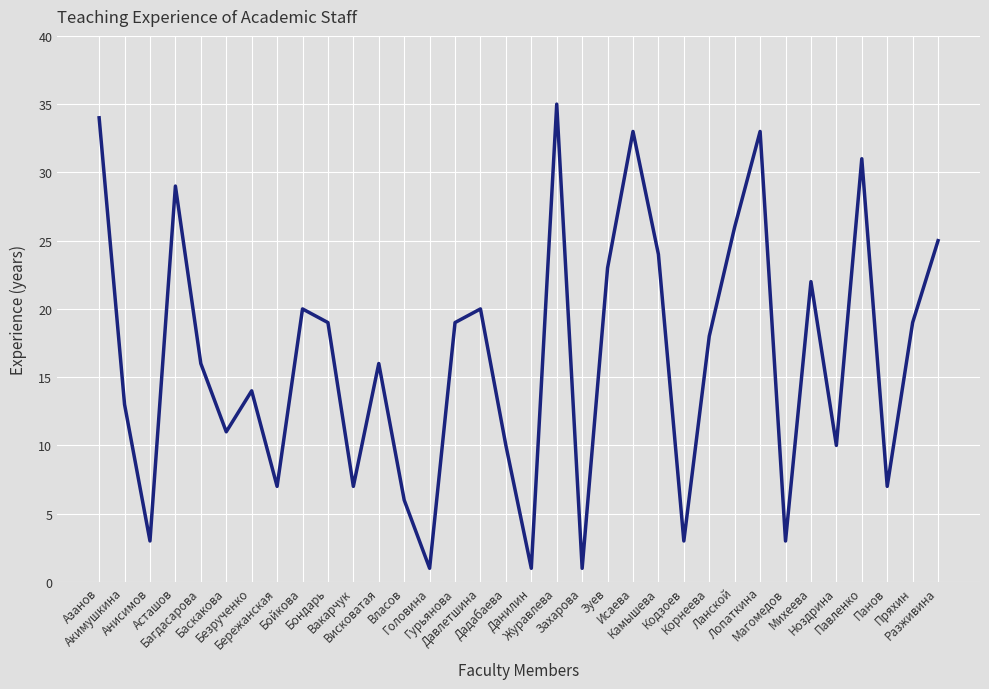

Does the chart display data point markers on the line(s)?

No